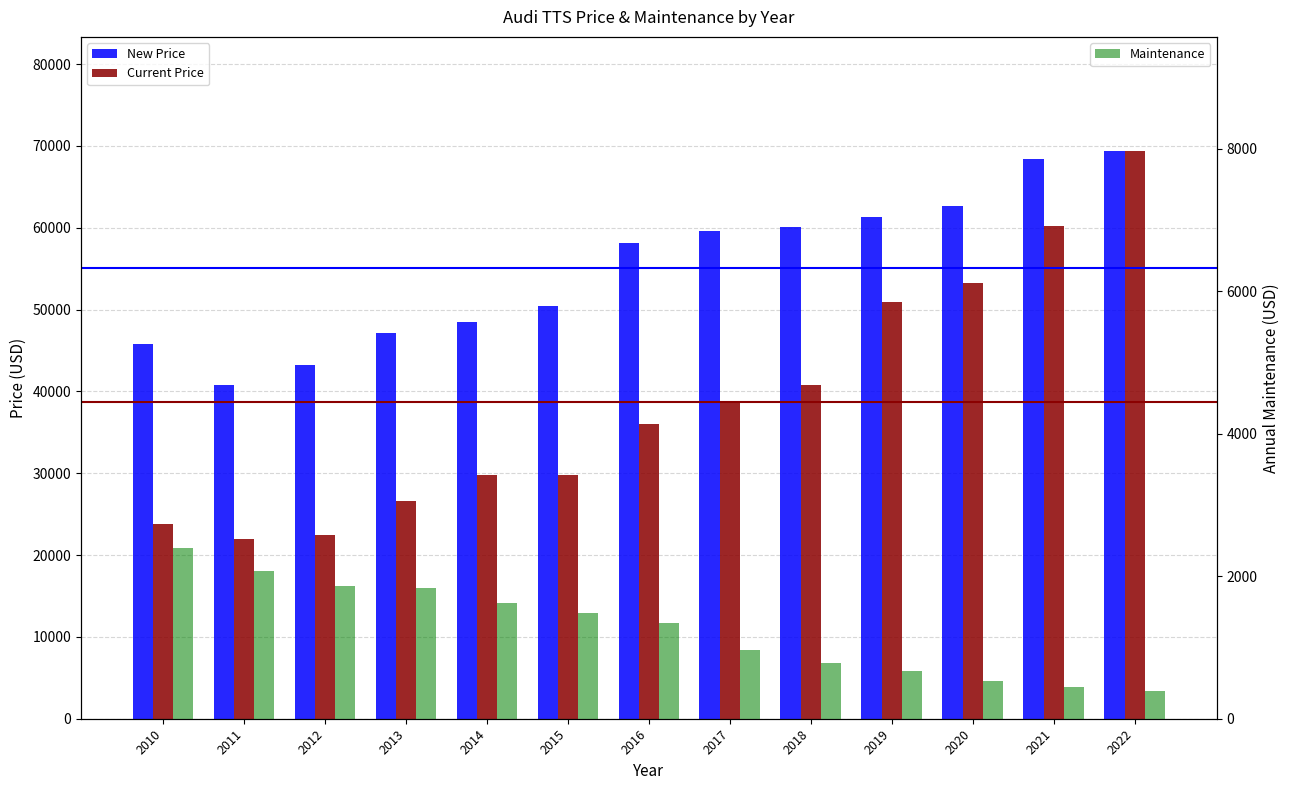

At which category is the sum across all series the highest?

2022